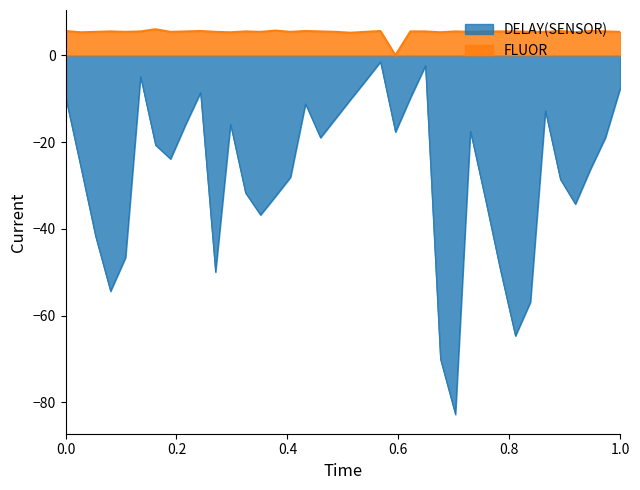

Which series has the largest range (max minus min)?

DELAY(SENSOR)